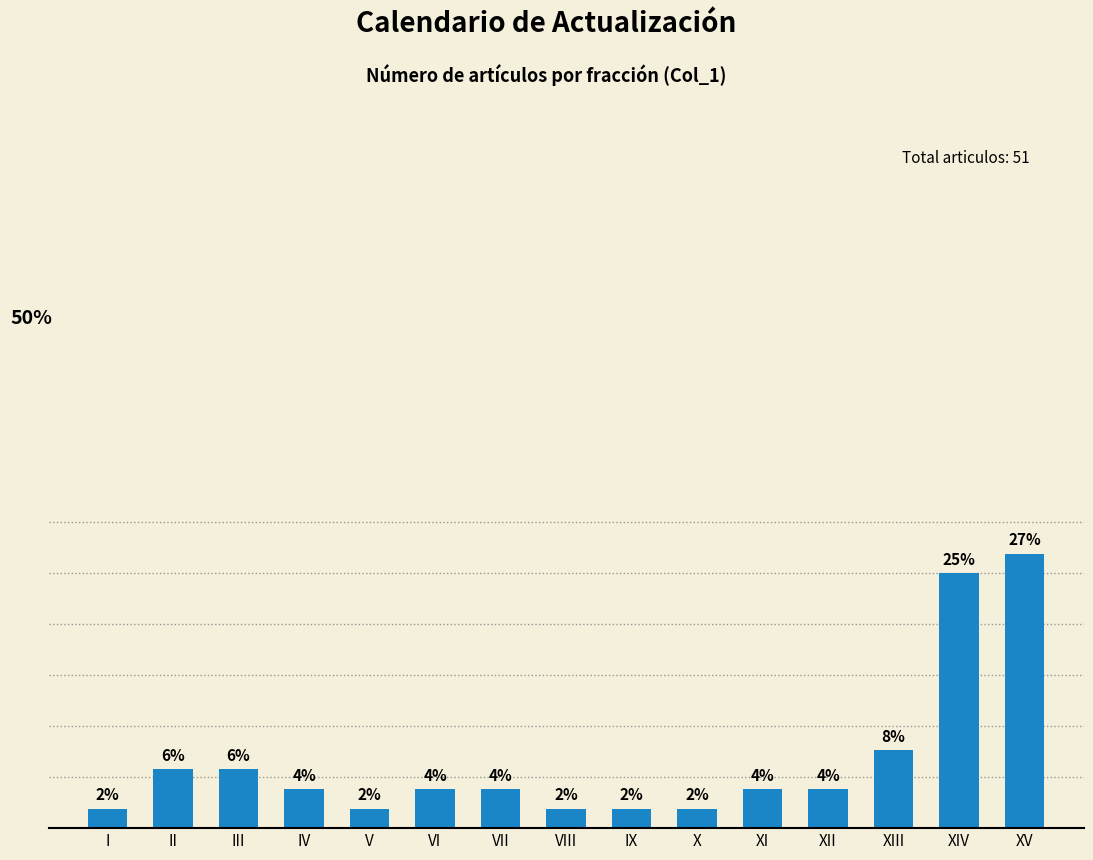

Are the bars horizontal?

No